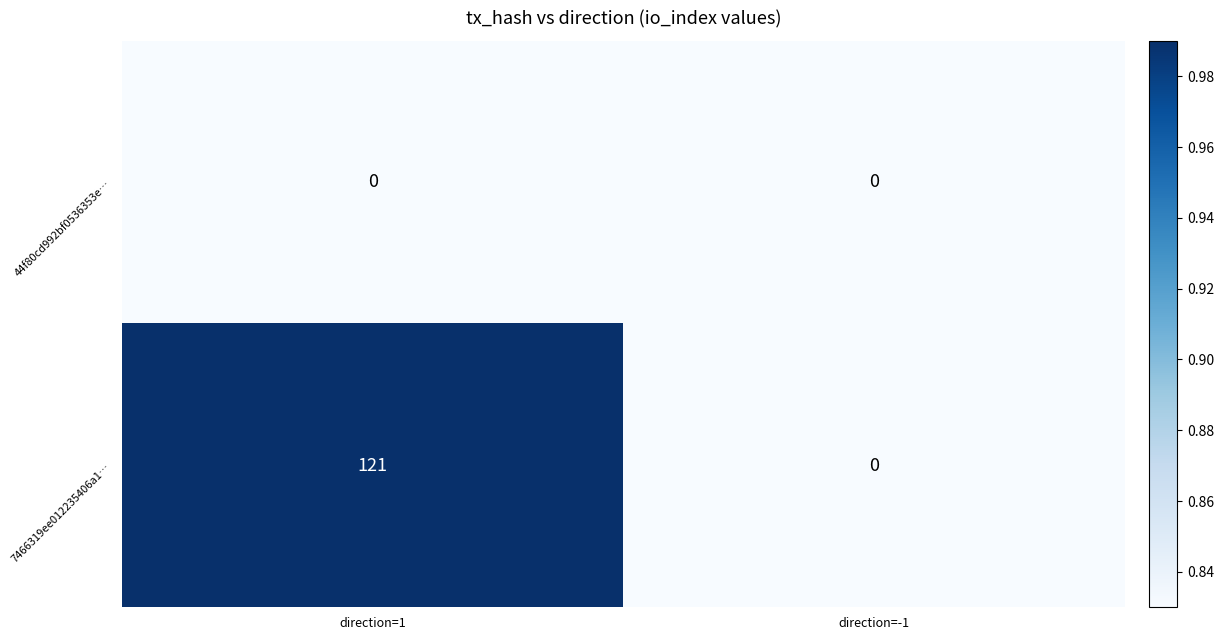

What is the total value across all series at direction=1?

121